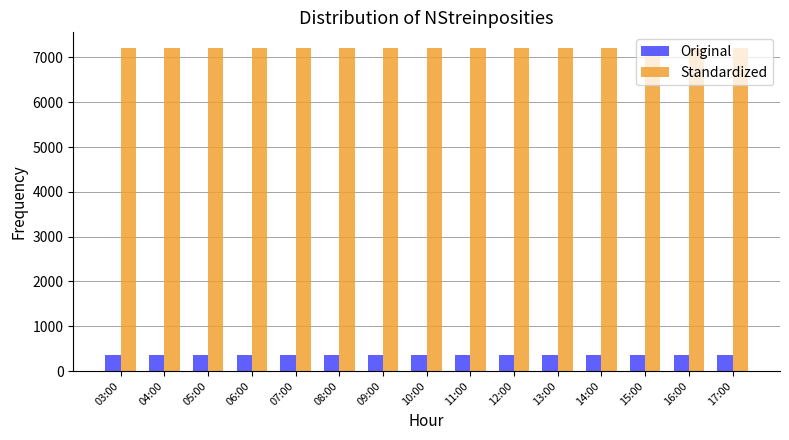

What is the label of the 12th bar from the left?

14:00